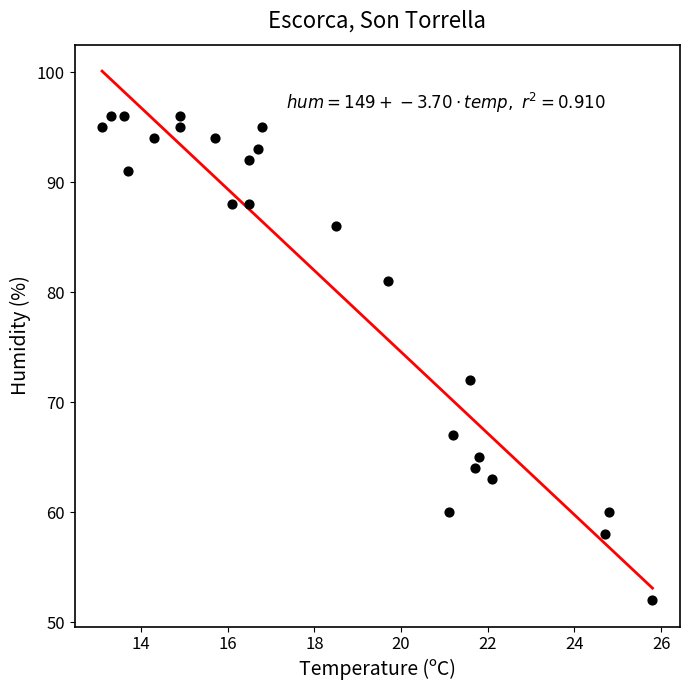

What Y value in the scatter plot is closest to 74?

72